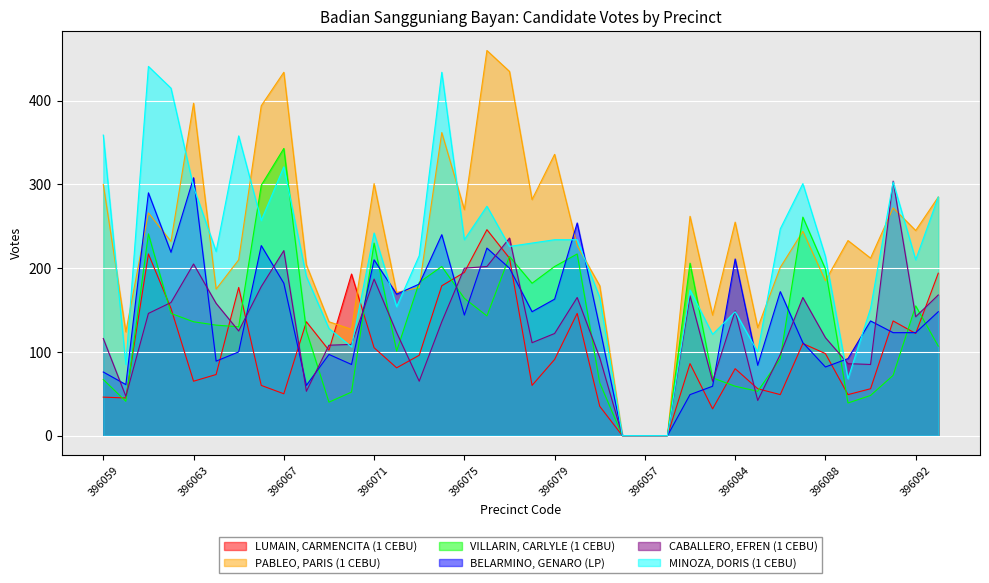

What position from the left is 396068?

10